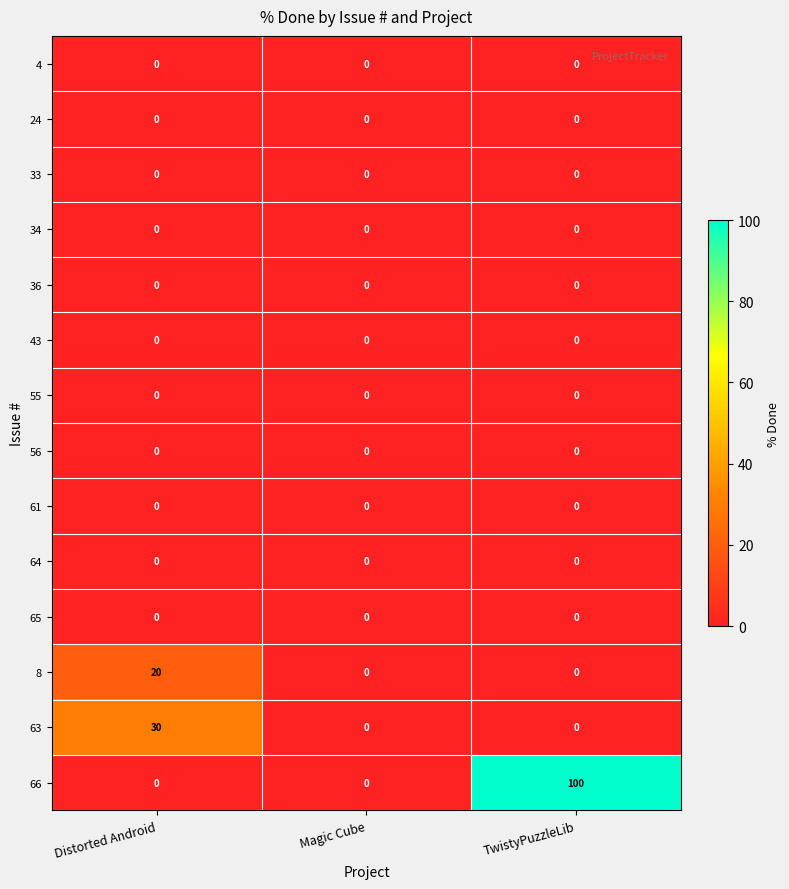

Read the 66 value at TwistyPuzzleLib, to the nearest 10.

100